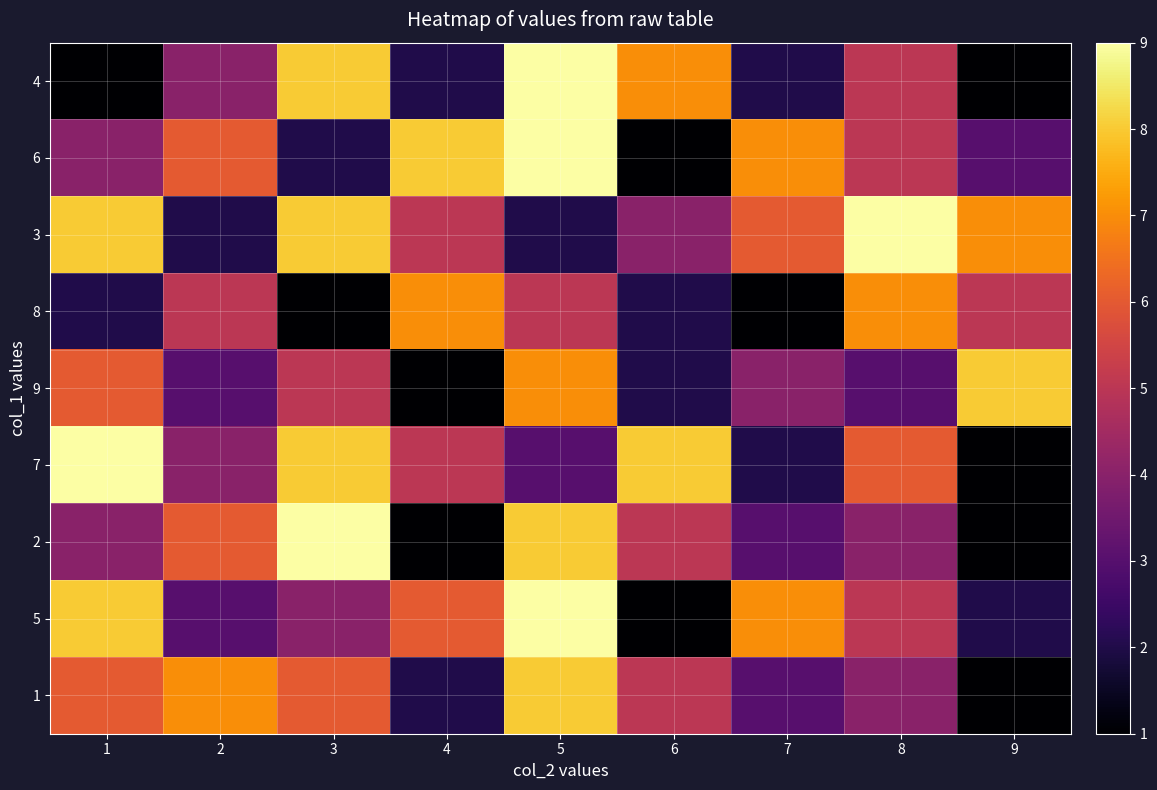

At which category is the sum across all series the highest?

5